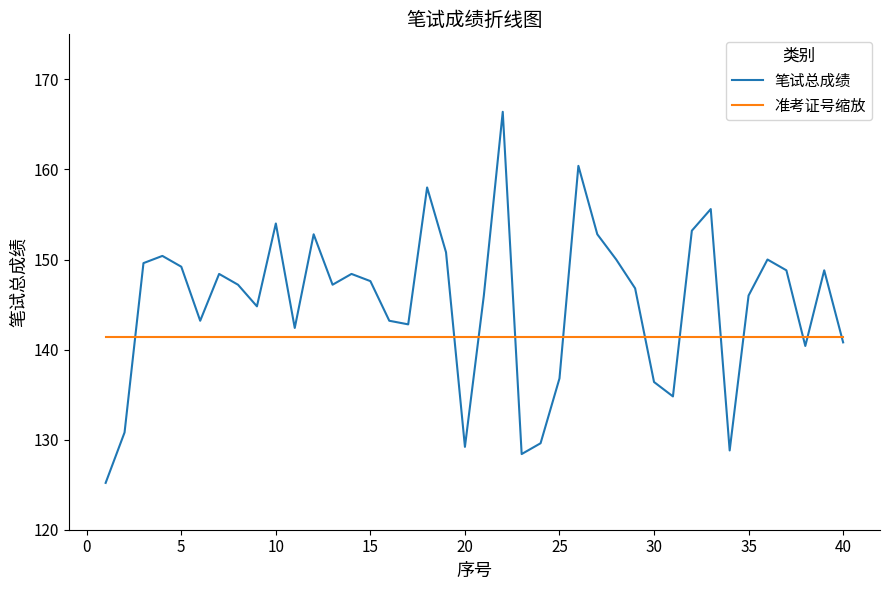

Rank the series by their average value, from lowest to highest.

准考证号缩放, 笔试总成绩